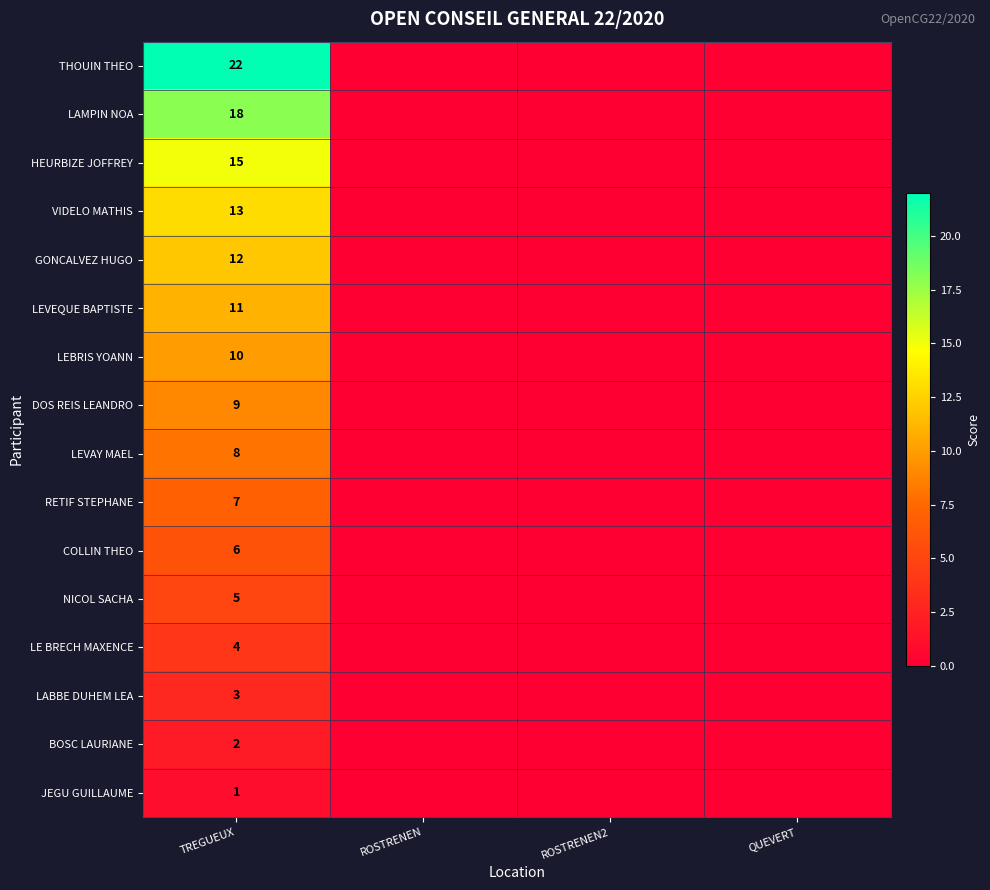

What is the average value of the COLLIN THEO series?

2